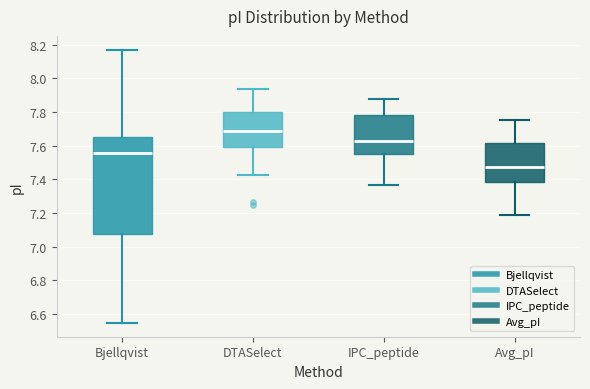

Where is the lower edge of the box for DTASelect on the y-axis? The values are not printed on the chart, so give them approximately, as read against the axis.

7.60